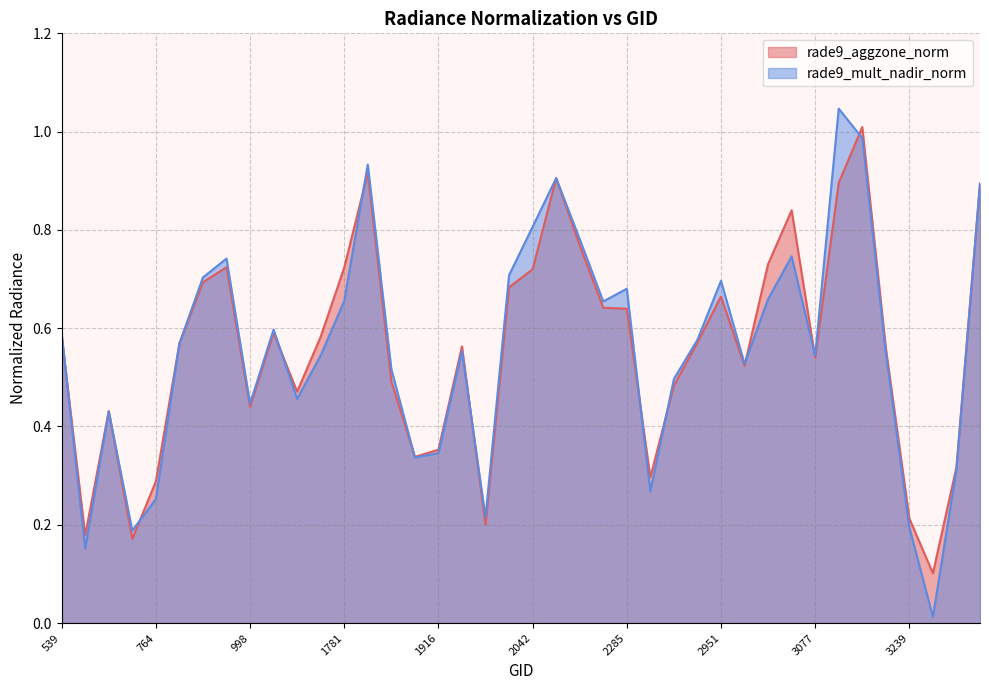

What is the sum of all rade9_mult_nadir_norm values?

22.3